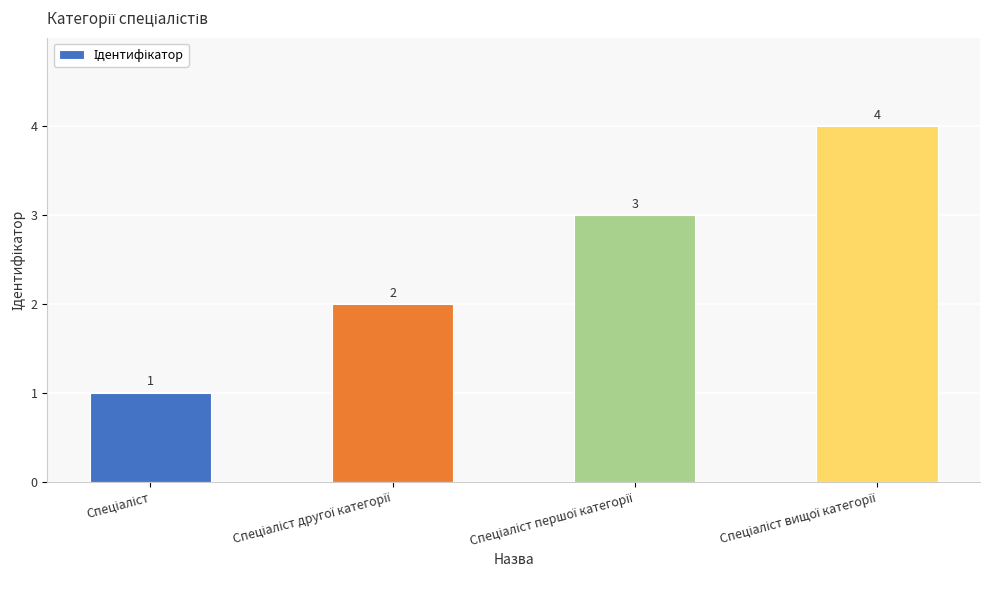

What is the value of the 3rd bar from the left?

3